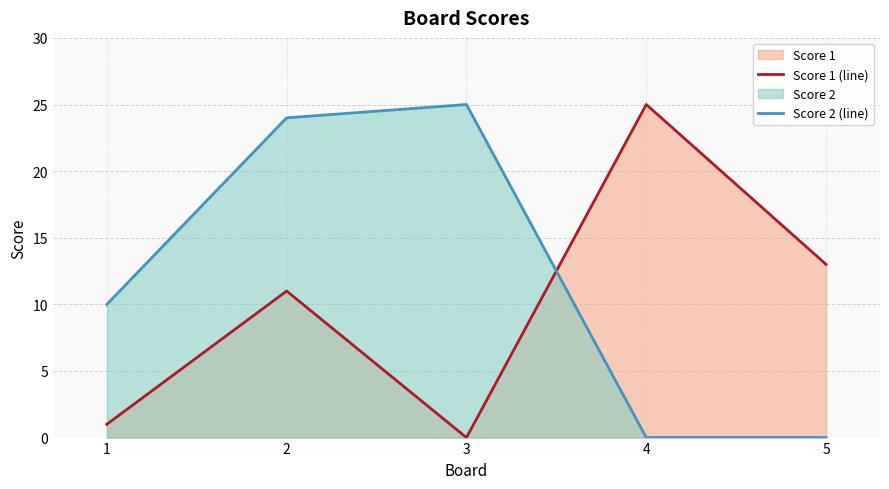

Where do Score 1 (line) and Score 2 (line) first cross each other?

3 and 4